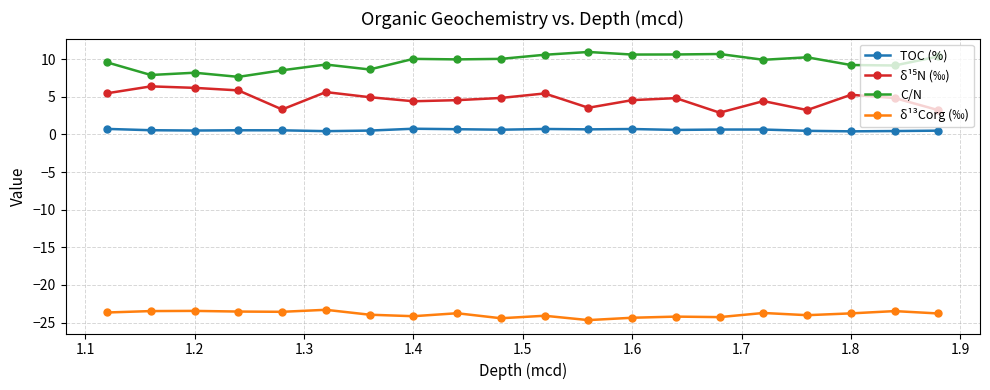

What is the maximum value for C/N?

11.0